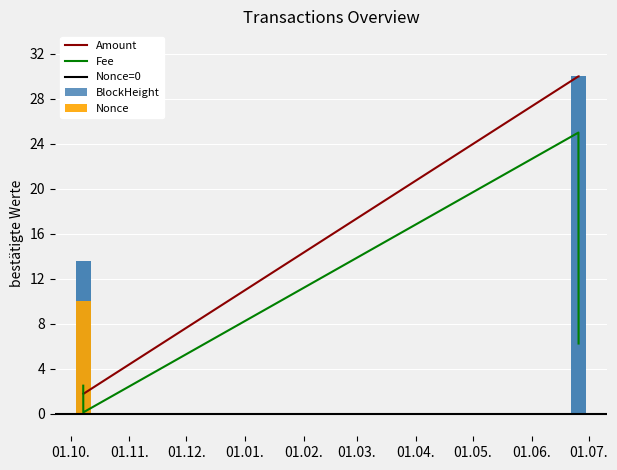

The Fee series shows 1.4 at 2021-10-07 16:48:00. True or false?

False